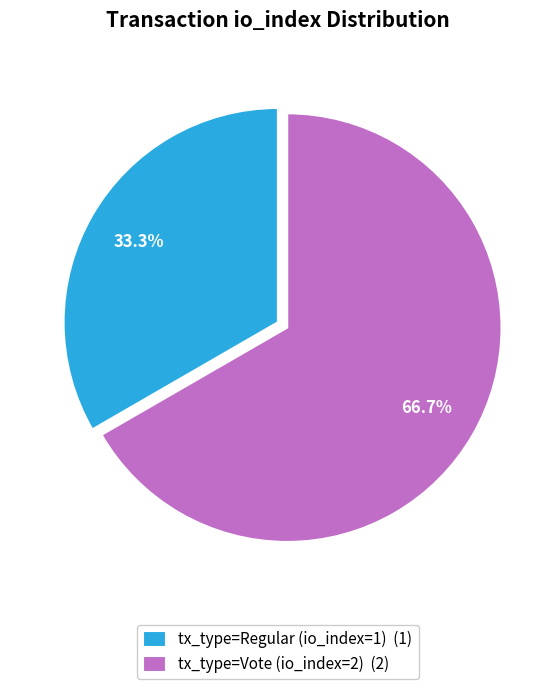

To the nearest percent, what is the difference between the tx_type=Regular (io_index=1) and tx_type=Vote (io_index=2) slice percentages?

33%